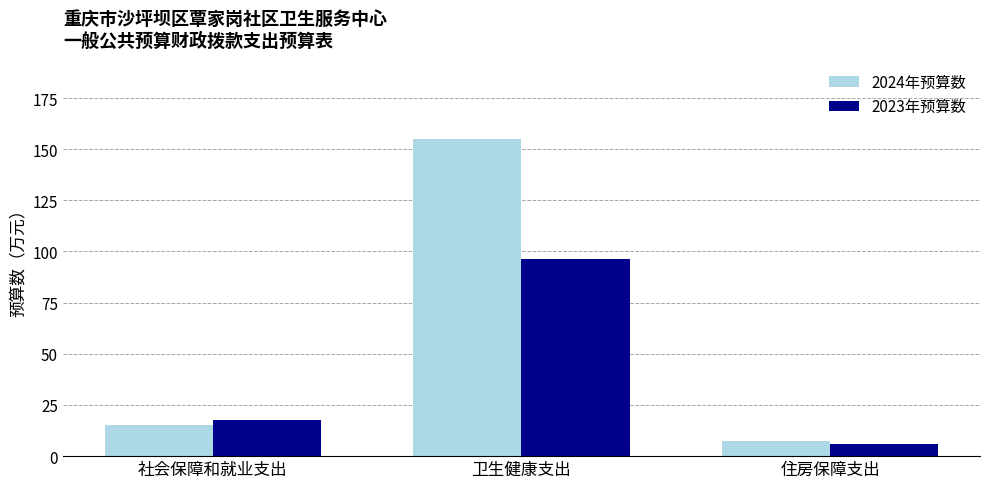

True or false: 2023年预算数 has a value of 17.9 at 社会保障和就业支出.

True